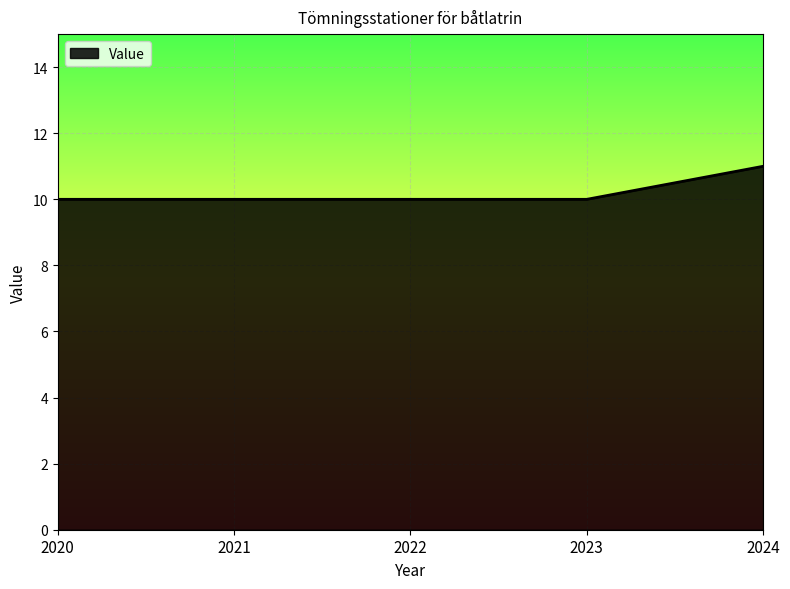

How many lines are shown in the chart?

1